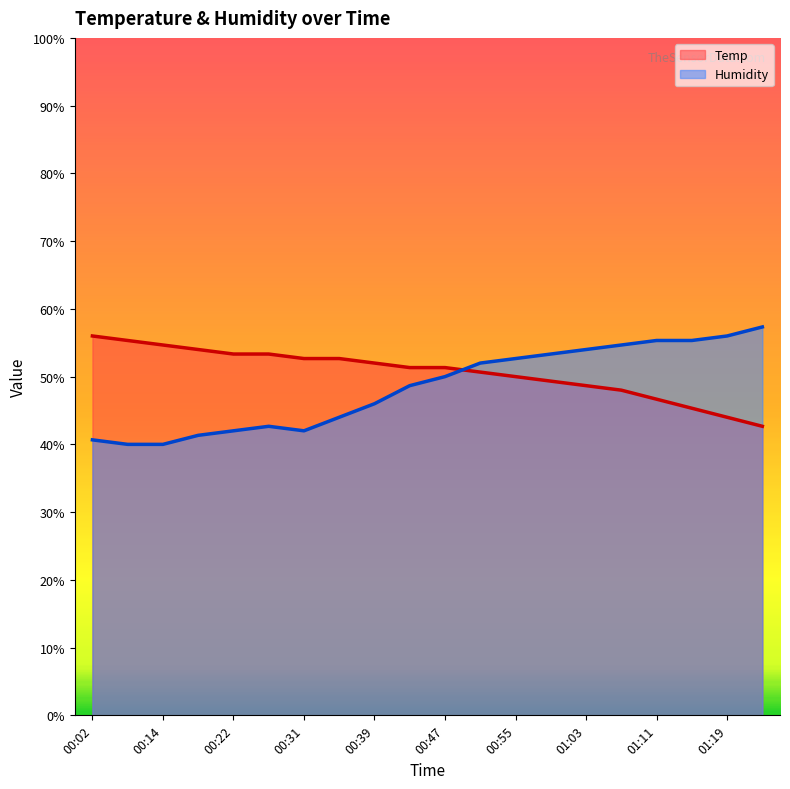

What are all the series names shown in the legend?

Temp, Humidity